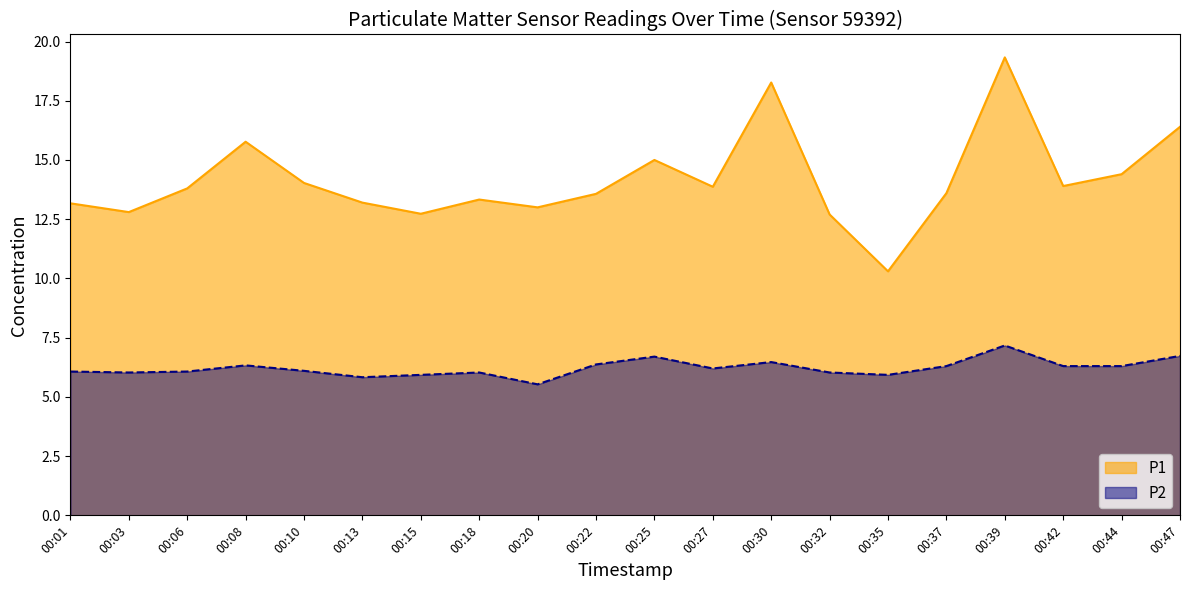

True or false: P2 has a value of 3.0 at 00:30.

False